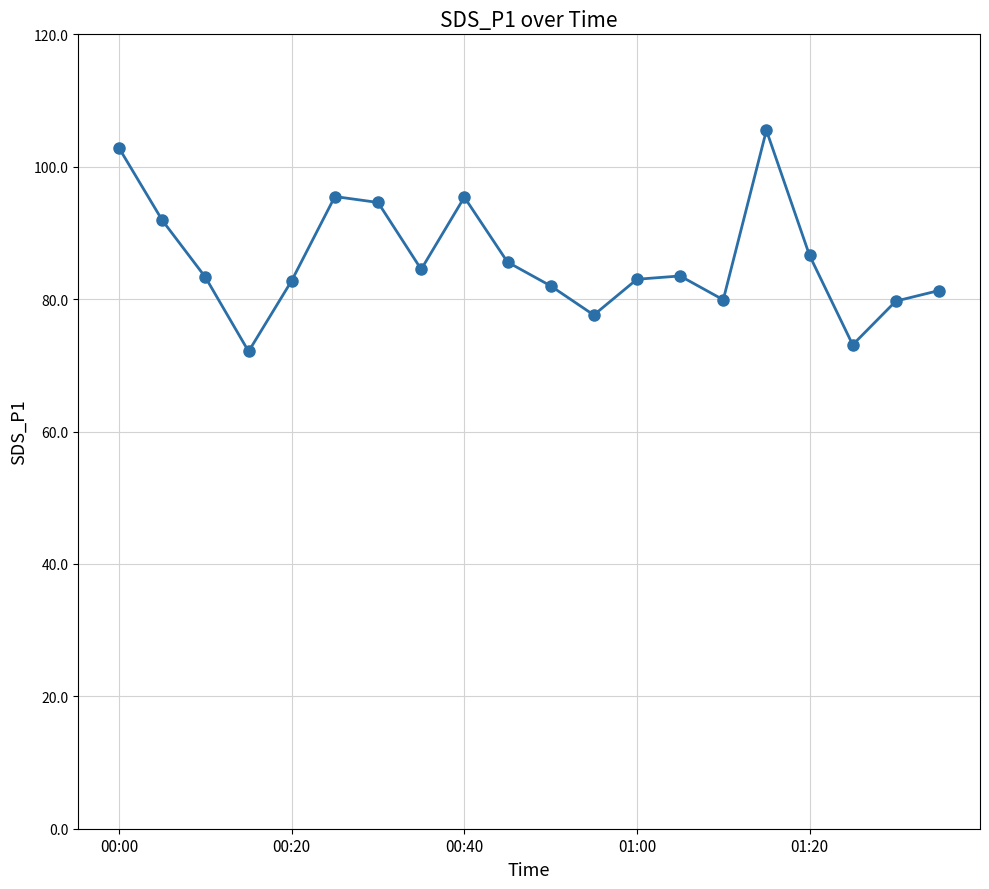

What is the minimum value shown in the chart?

72.1